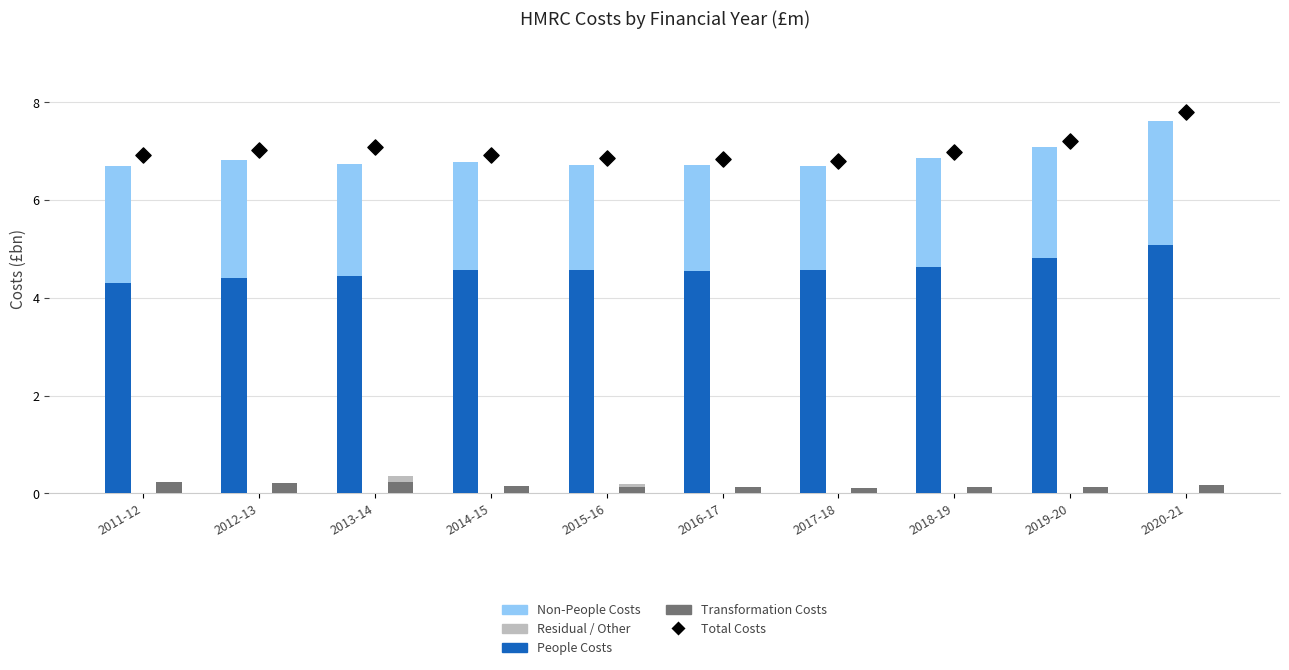

Which series reaches the maximum Y coordinate?

Total Costs